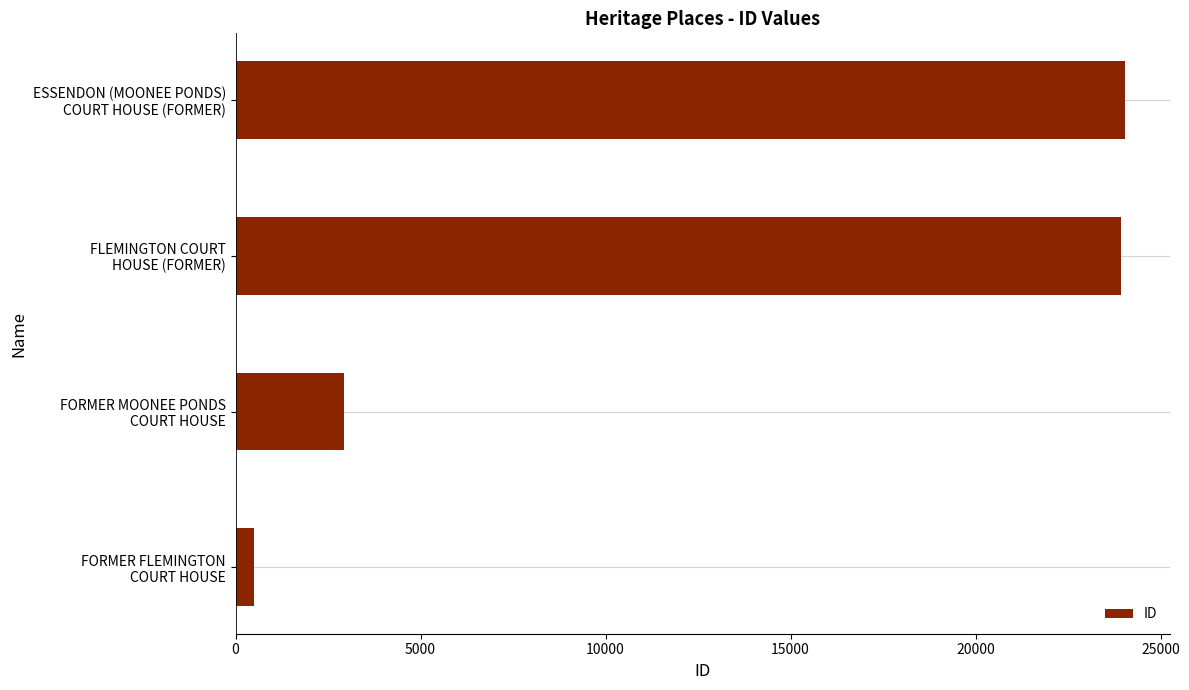

What is the minimum value shown in the chart?

499